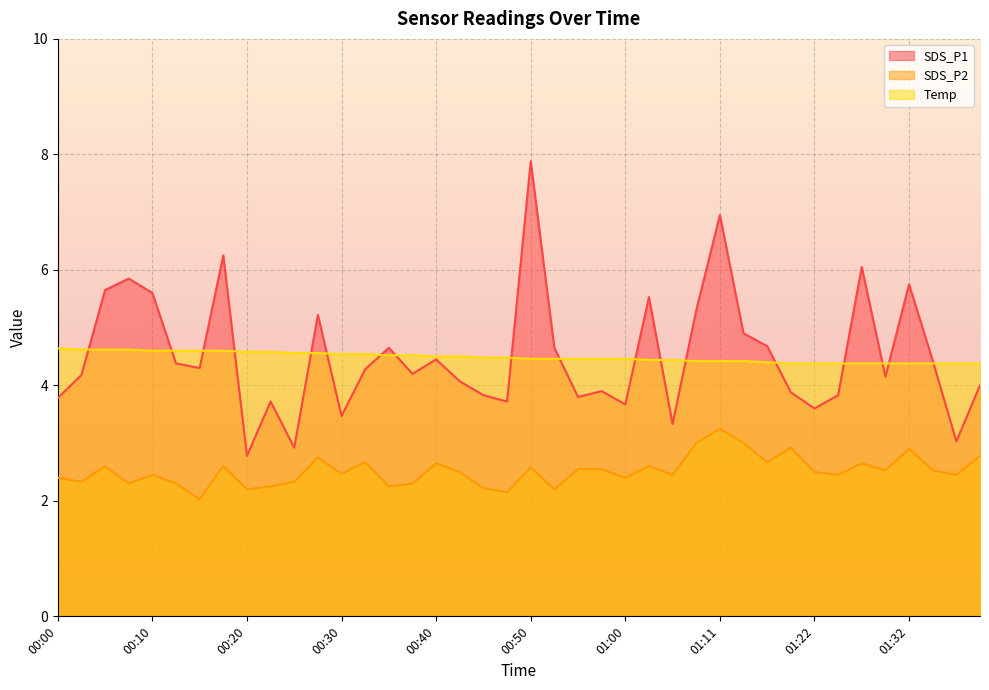

Rank the series at 01:32 from highest to lowest value.

SDS_P1, Temp, SDS_P2